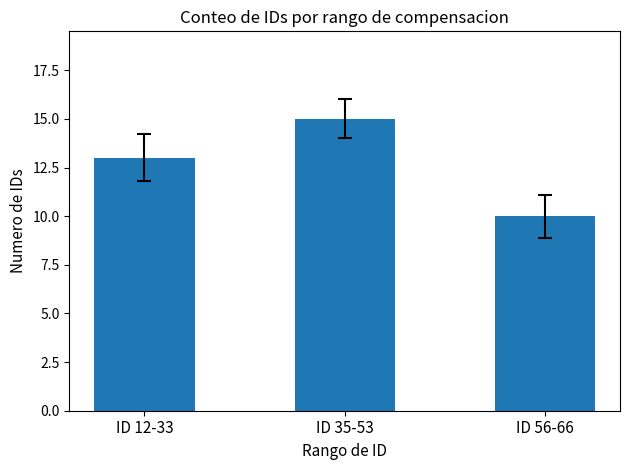

The chart shows a value of 10 at ID 56-66. True or false?

True